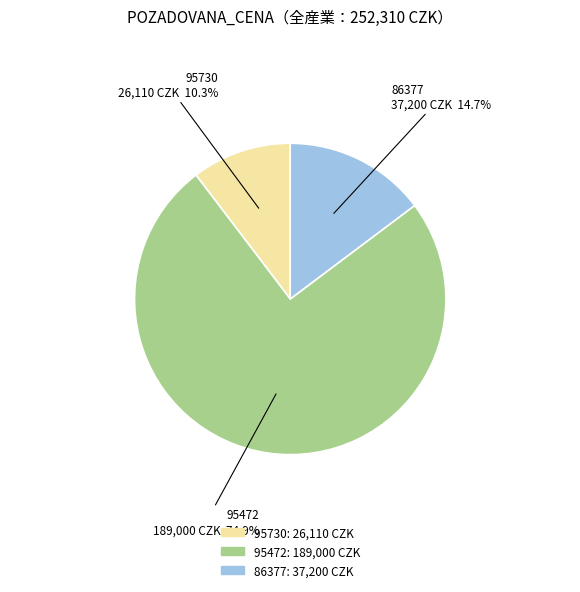

The 86377 slice represents 15% of the pie. True or false?

True